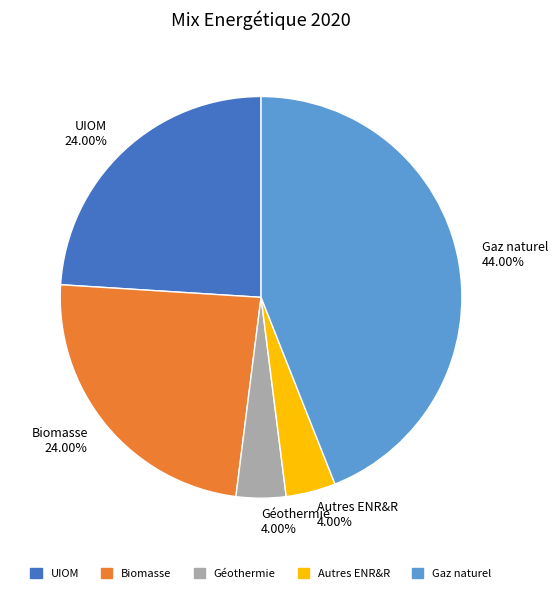

To the nearest percent, what is the average slice percentage?

20%